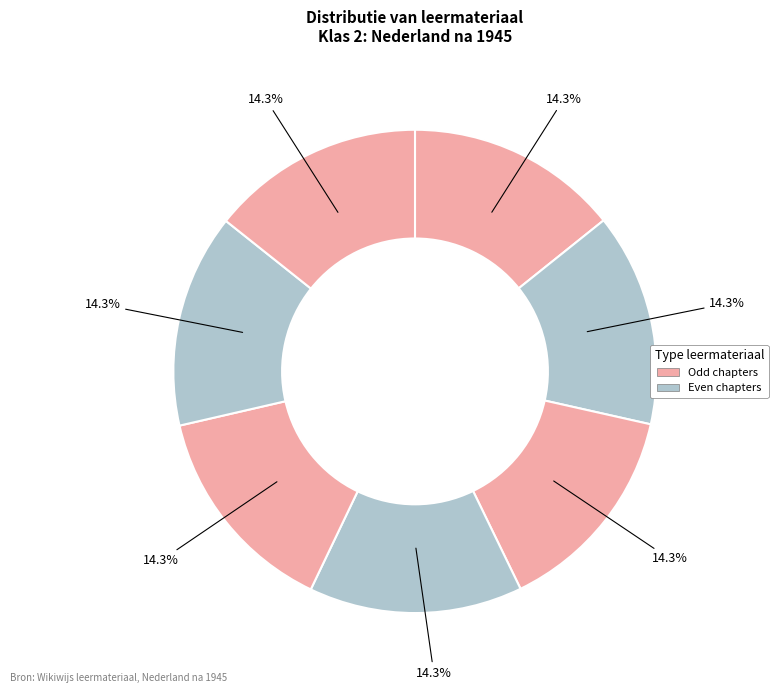

How many segments does this pie chart have?

7